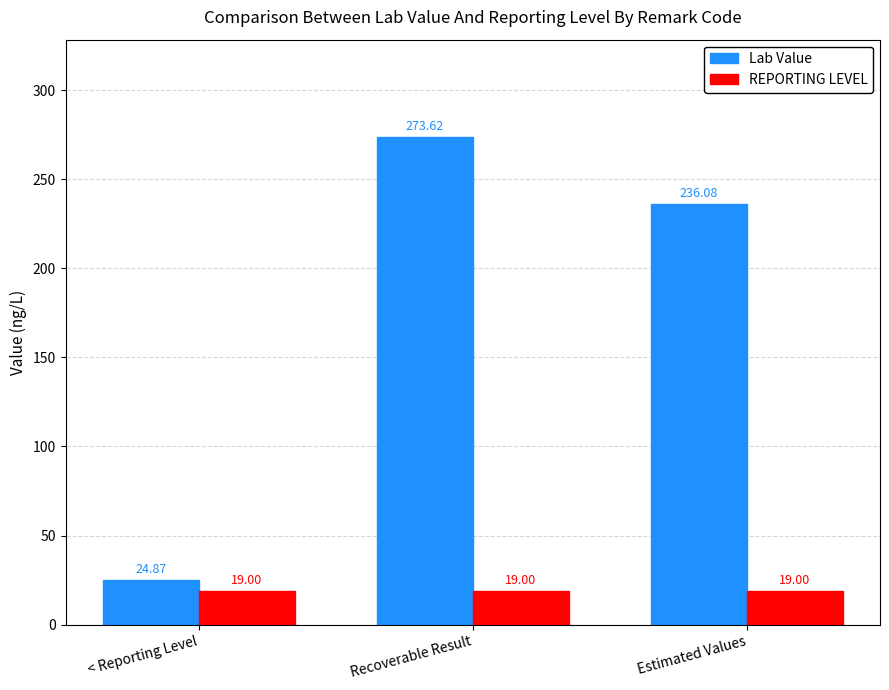

What is the average value of the REPORTING LEVEL series?

19.0